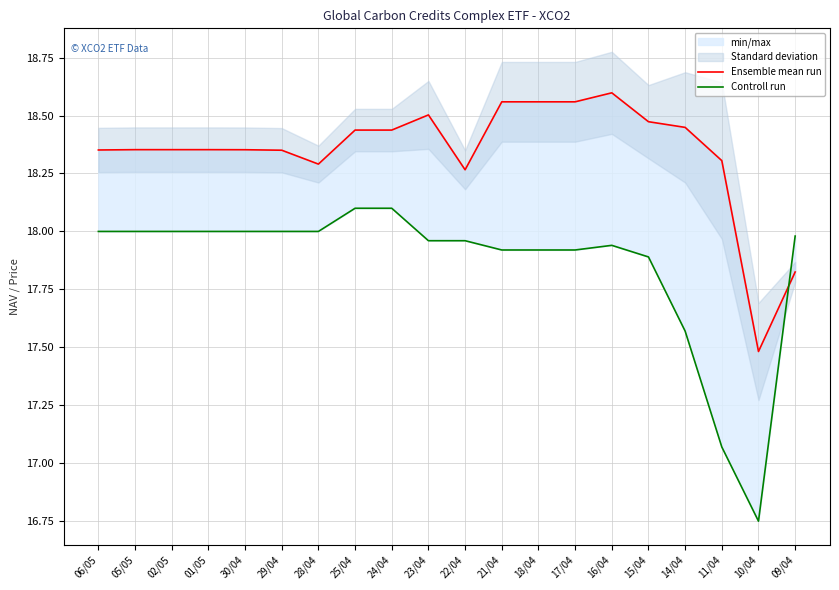

How many data points in Controll run are above 17?

19